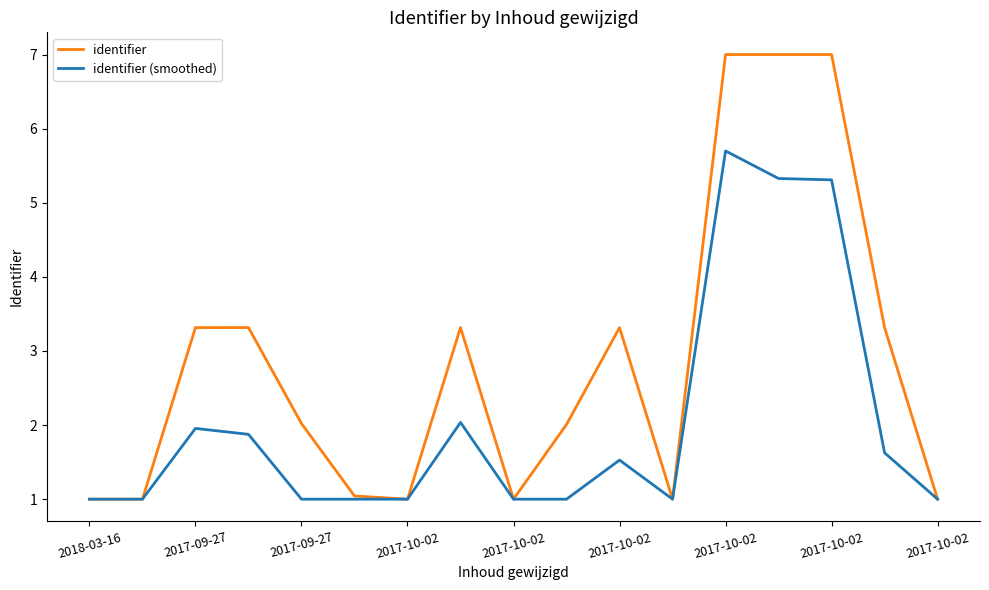

Which series has the largest total across all categories?

identifier